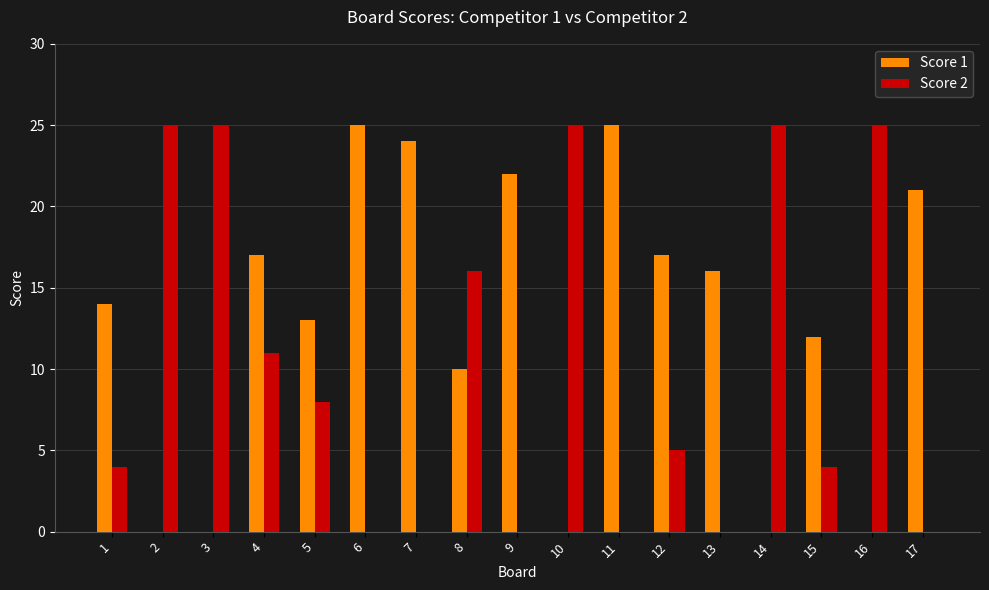

How many groups of bars are there?

17